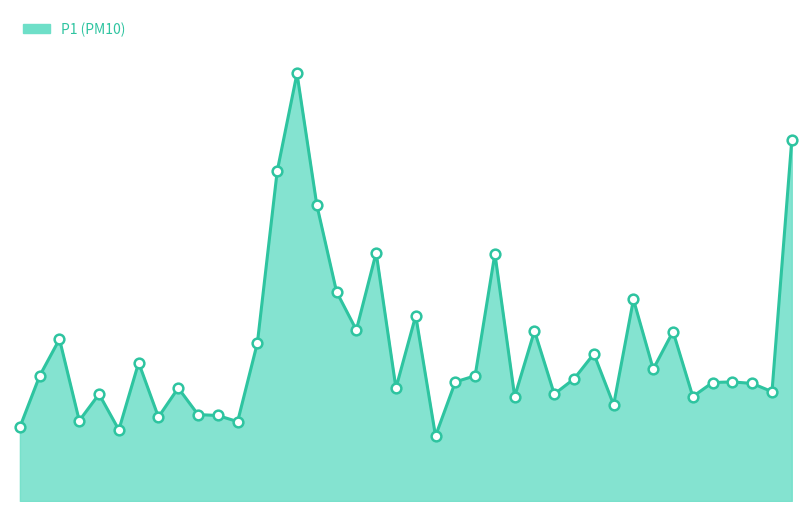

Does the chart display data point markers on the line(s)?

No